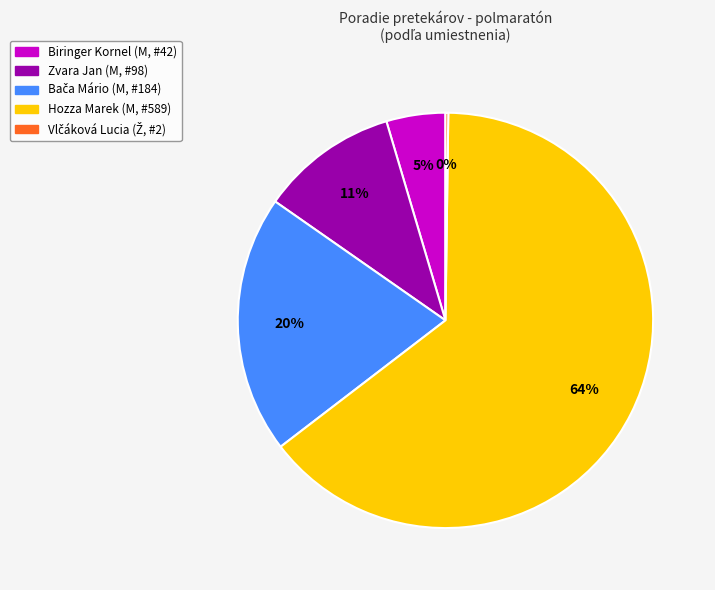

To the nearest percent, what is the combined percentage of Hozza Marek (M, #589) and Zvara Jan (M, #98)?

75%